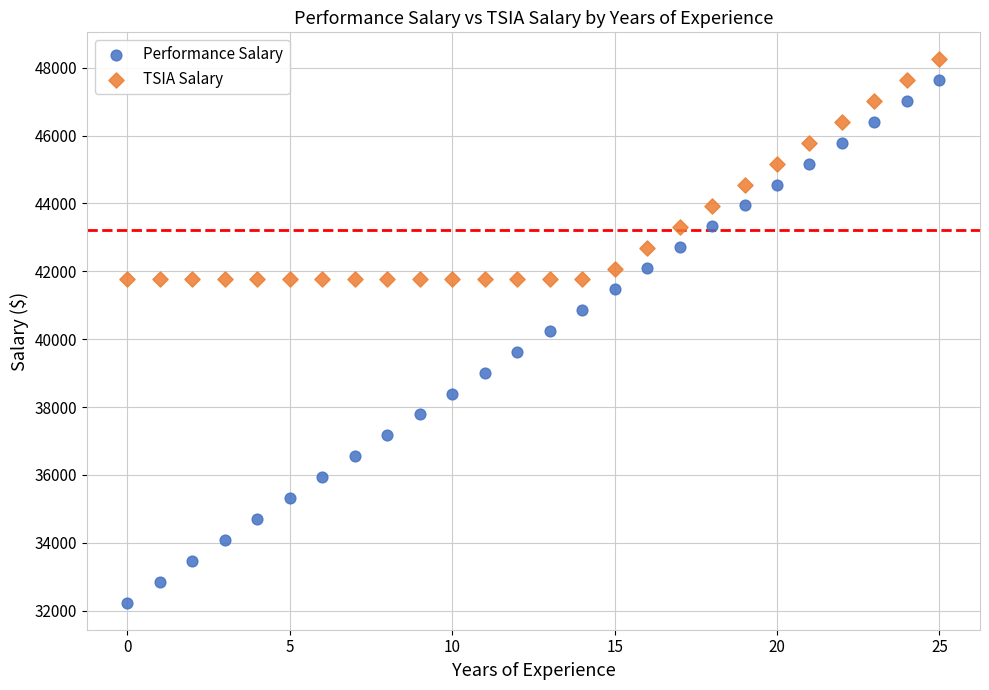

Which series reaches the minimum Y coordinate?

Performance Salary